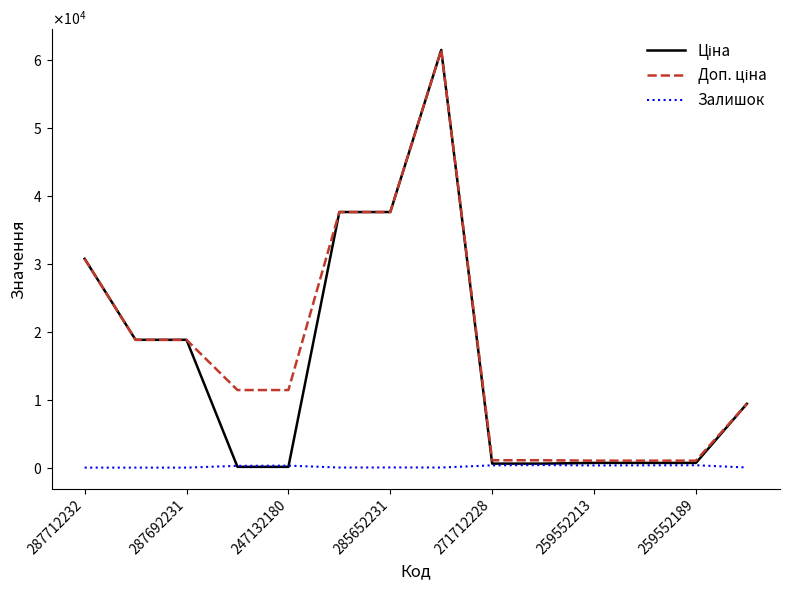

True or false: Доп. ціна has more than 1 points higher than both neighbors.

False